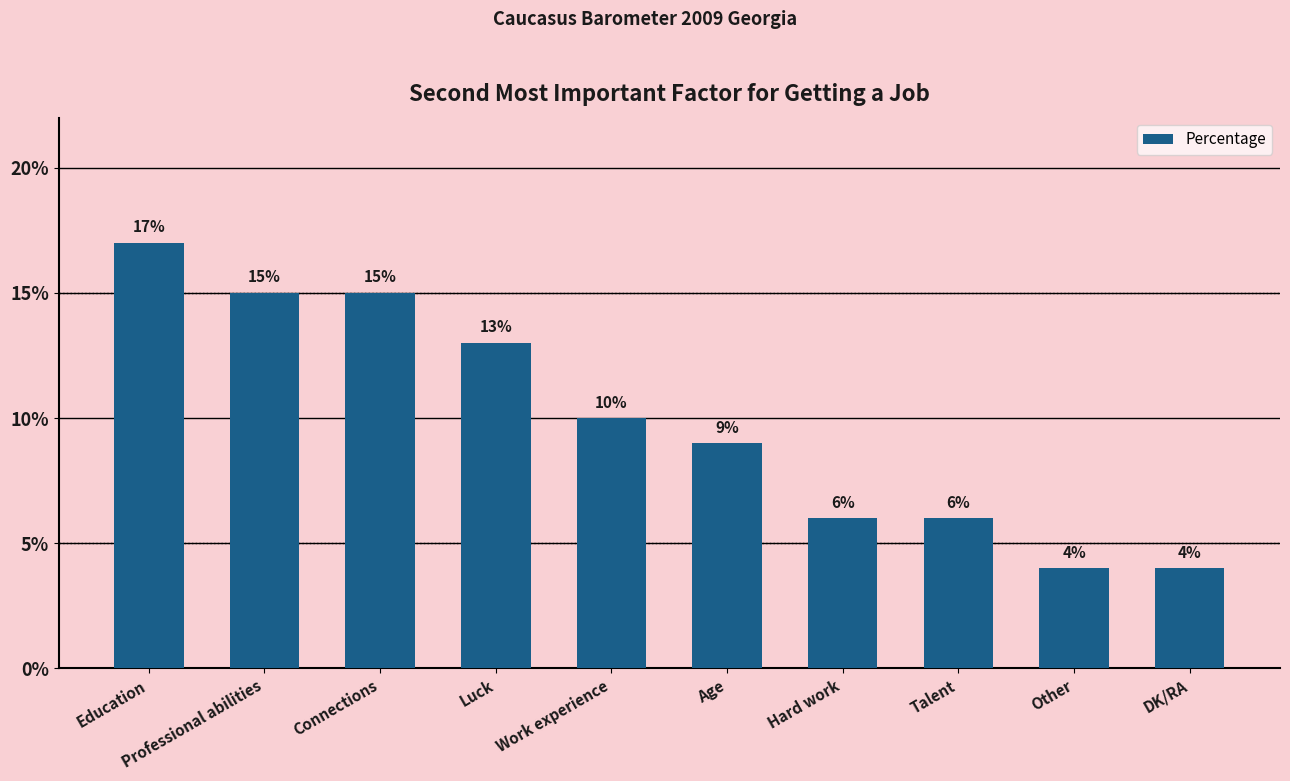

Count the values in the range 6 to 15.

7